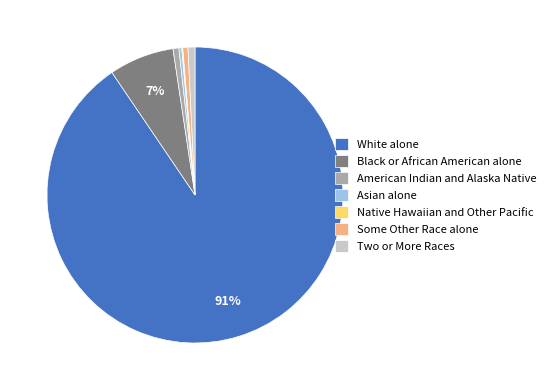

To the nearest percent, what is the average slice percentage?

14%